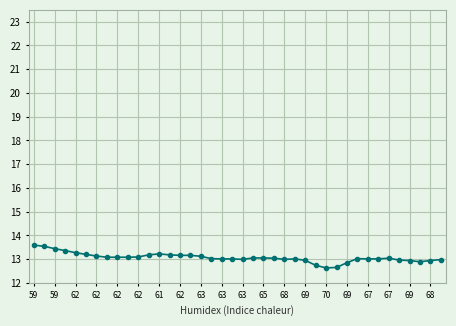

What is the smallest value displayed?

12.6